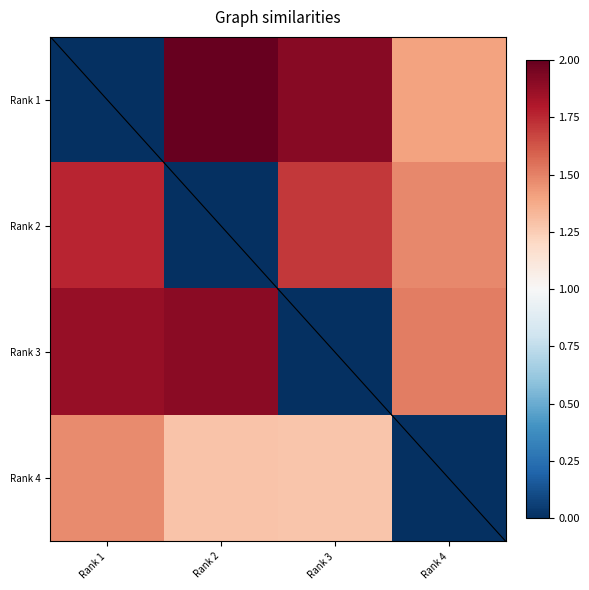

How many categories are shown in the chart?

4